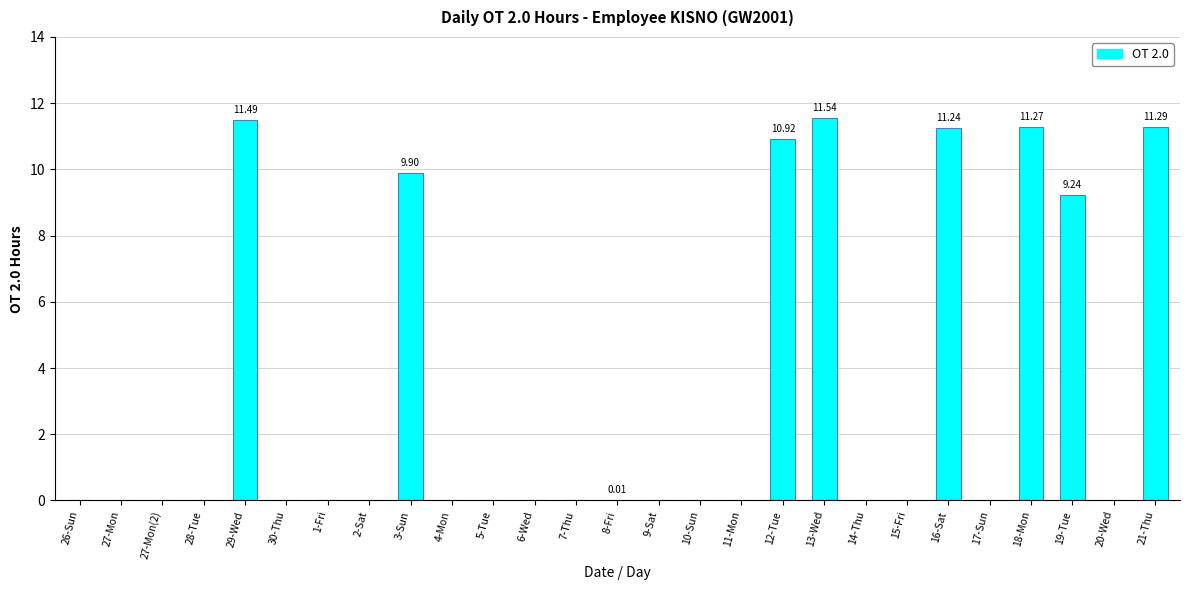

What is the sum of all values?

86.9